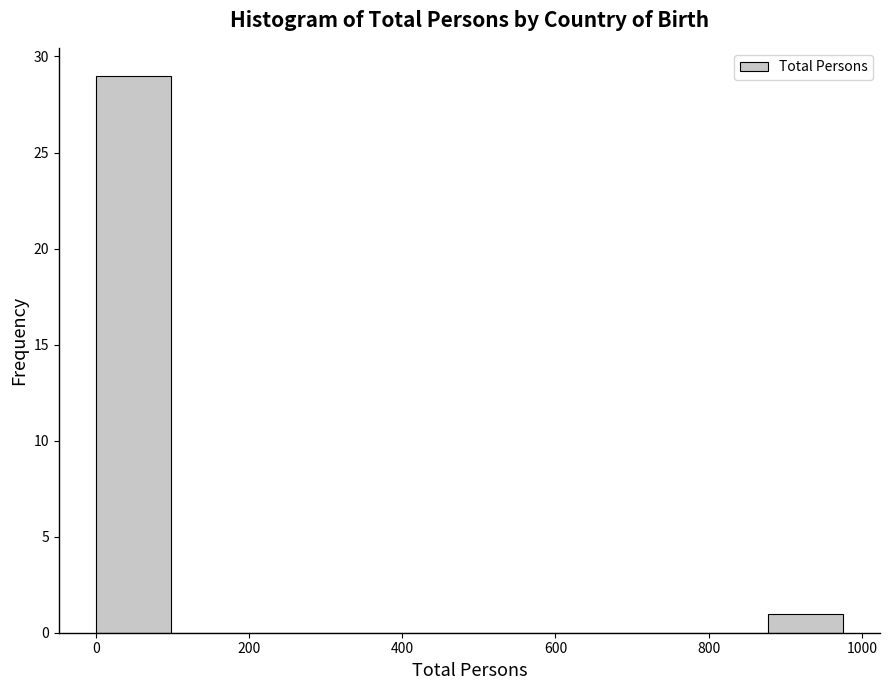

Reading left to right, list every bar in this chart as the range it spans on the x-axis followed by its height. Neither the bar edges nor the heights are printed on the chart, so give them approximately, as read against the axes.

0 to 100: 29
100 to 200: 0
200 to 300: 0
300 to 400: 0
400 to 480: 0
480 to 580: 0
580 to 680: 0
680 to 780: 0
780 to 880: 0
880 to 980: 1